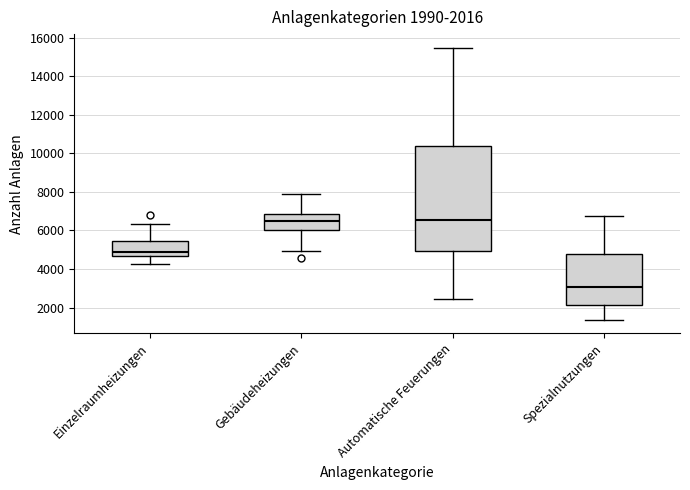

Which box is the tallest, from its lower edge to its upper edge?

Automatische Feuerungen